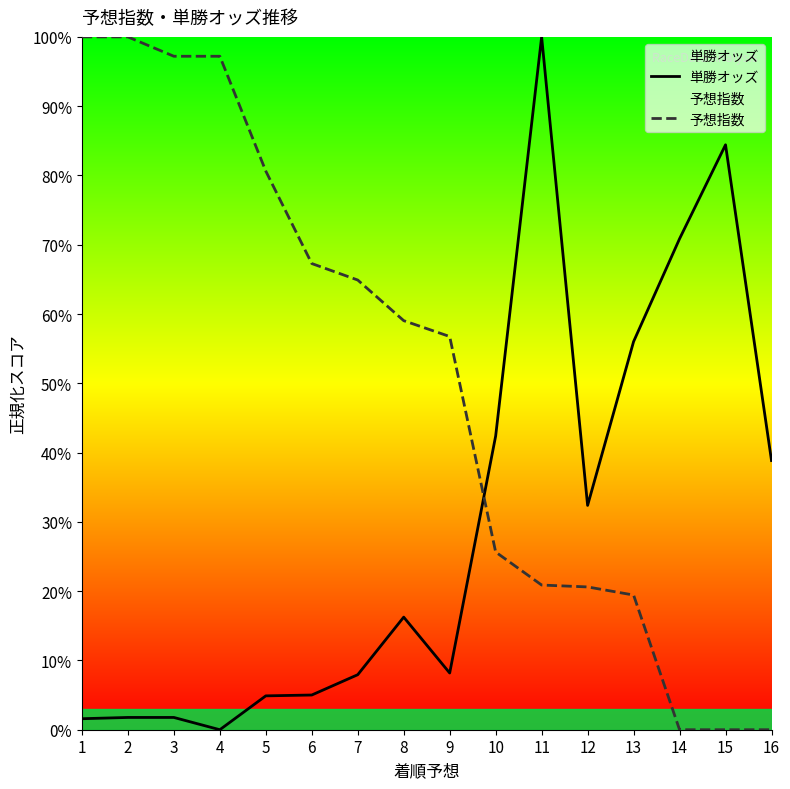

Where is the first local minimum for 単勝オッズ?

4